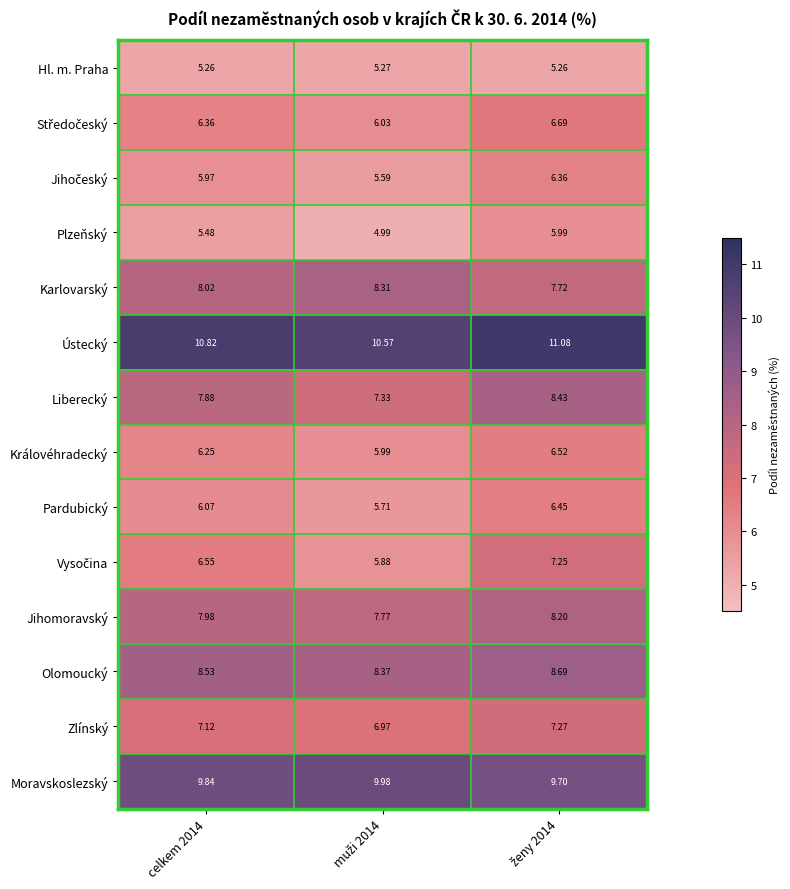

Which series has the largest total across all categories?

Ústecký